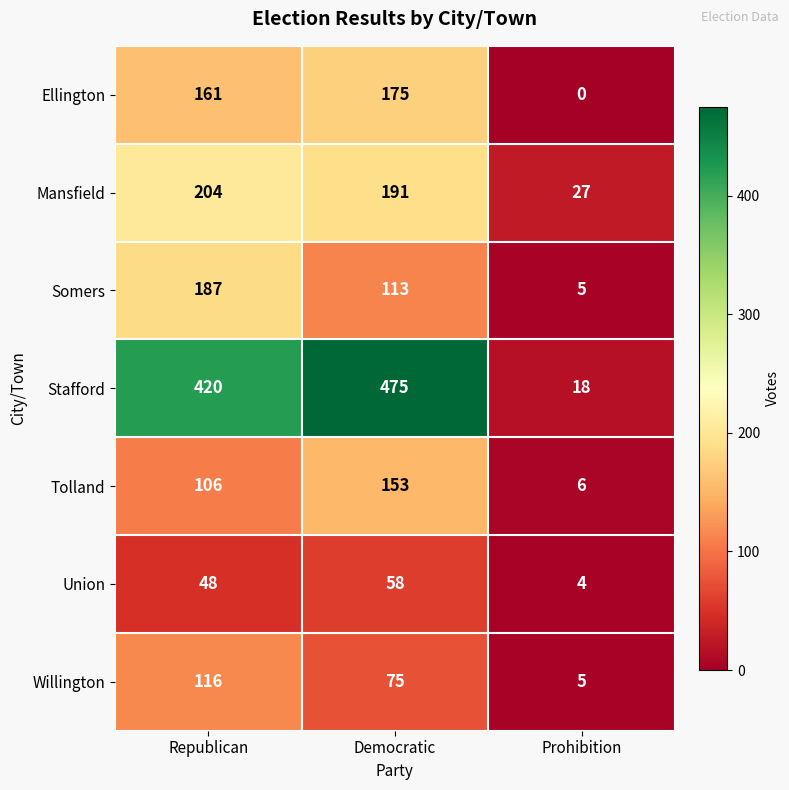

How many data points does each series have?

3